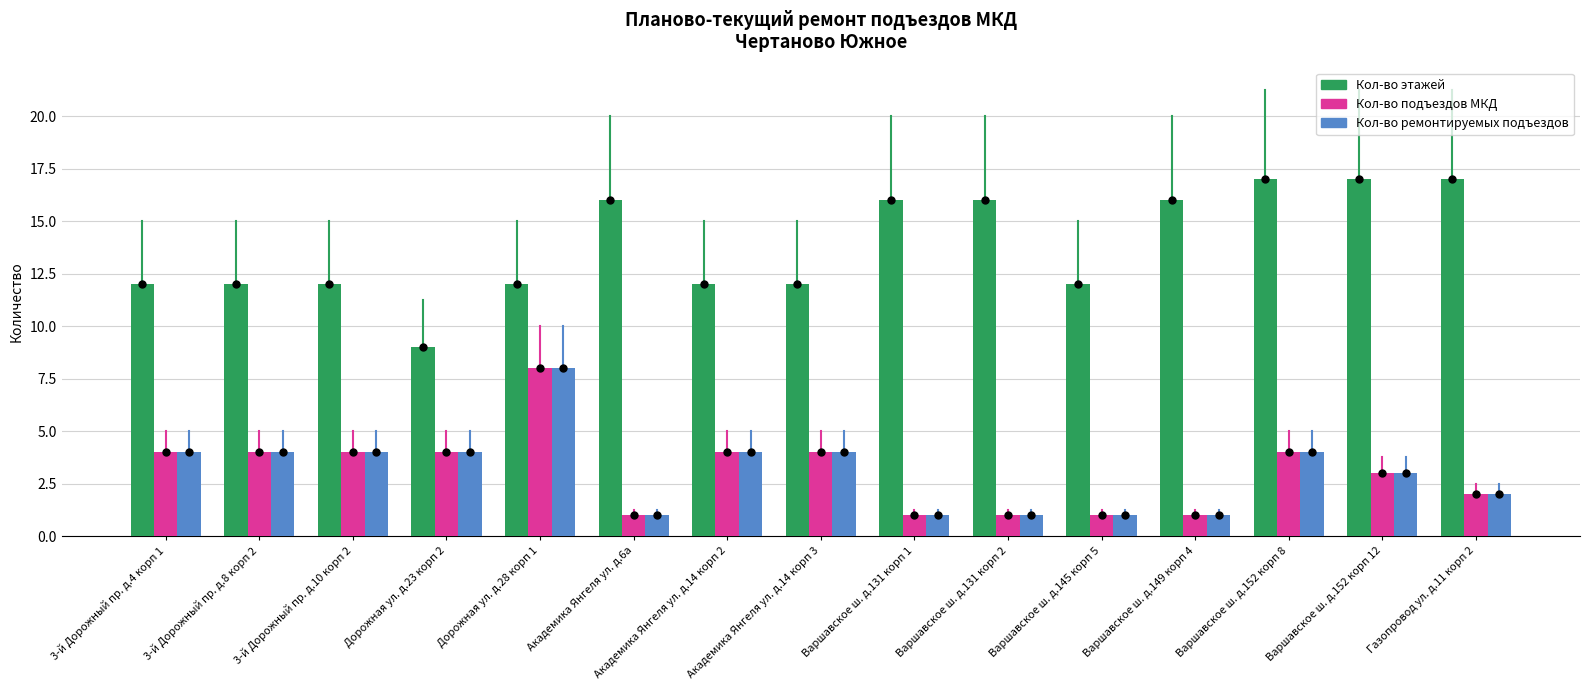

What is the difference between the maximum and minimum values in the Кол-во ремонтируемых подъездов series?

7